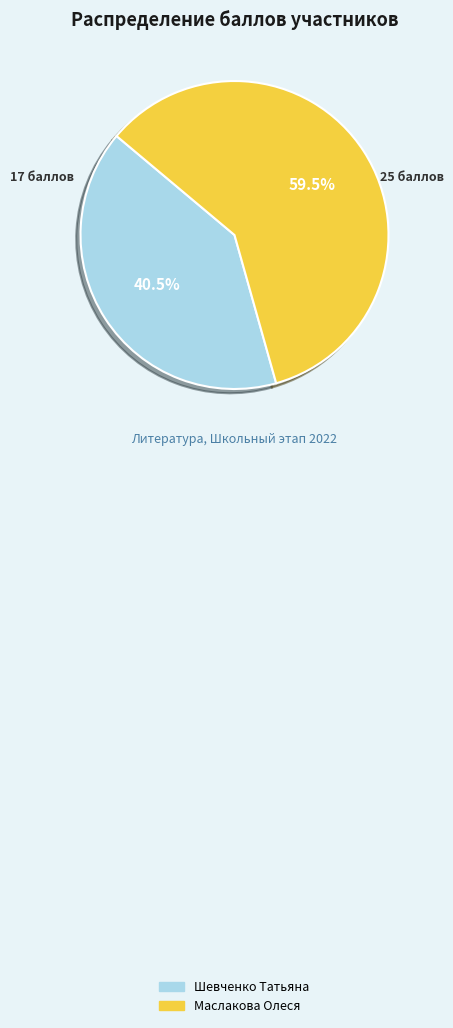

Which slice is the largest?

Маслакова Олеся